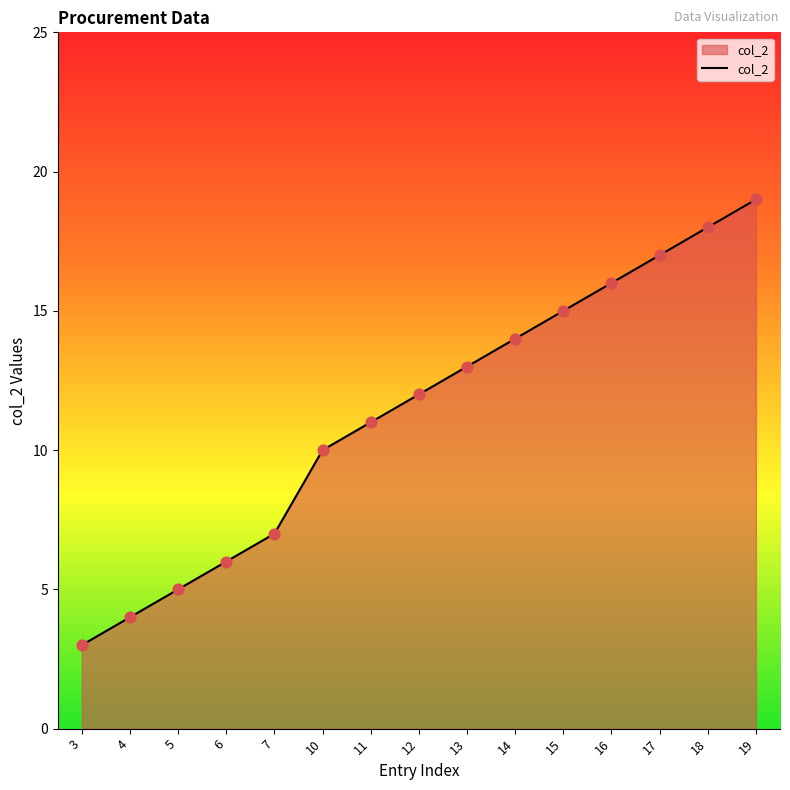

Approximately how many times larger is the value at 19 compared to 11?

1.7